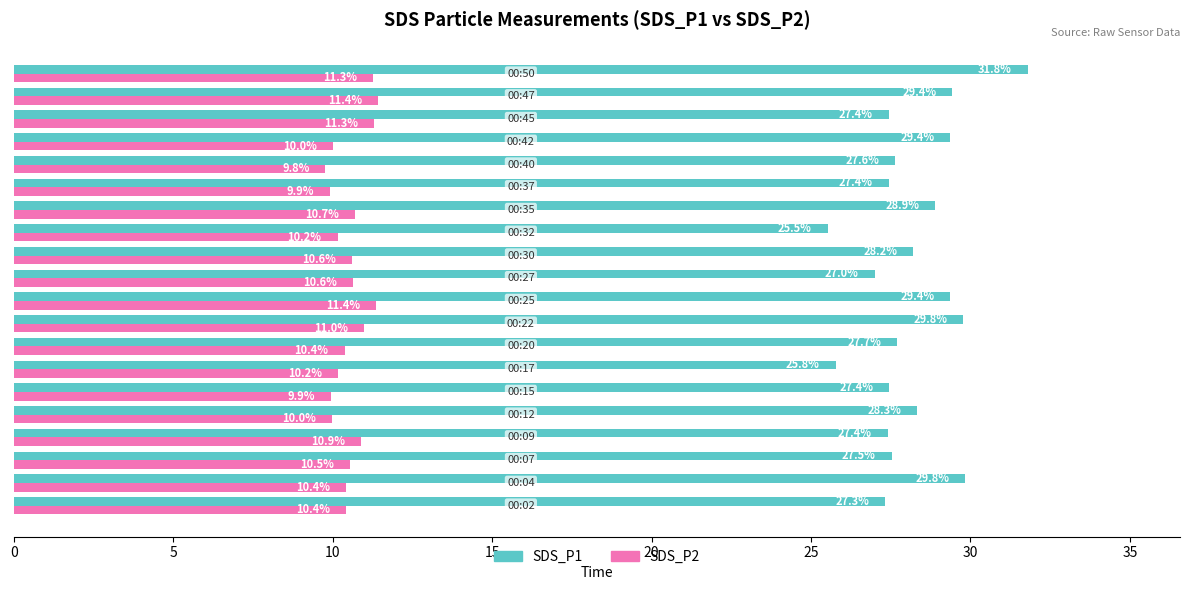

What is the maximum value for SDS_P1?

31.8